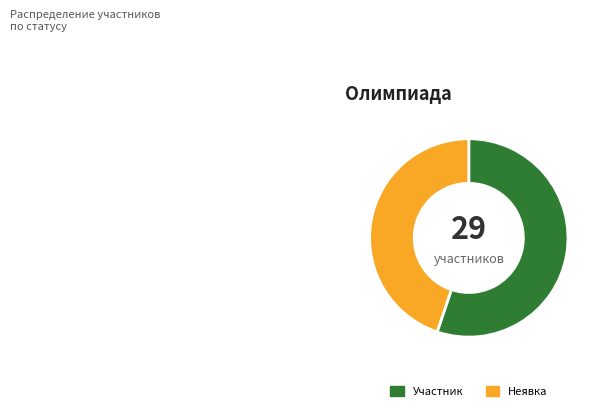

Which slice is the smallest?

Неявка